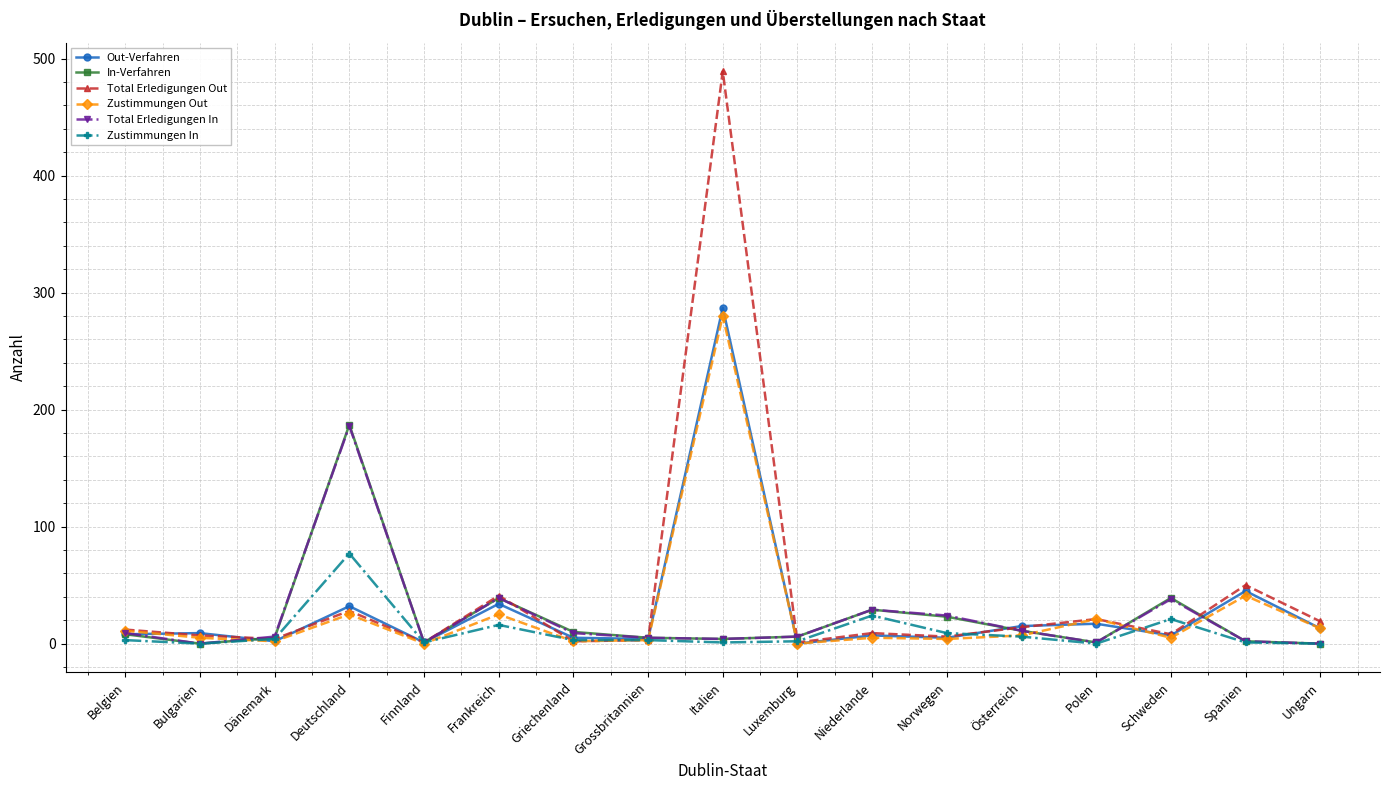

What are all the series names shown in the legend?

Out-Verfahren, In-Verfahren, Total Erledigungen Out, Zustimmungen Out, Total Erledigungen In, Zustimmungen In